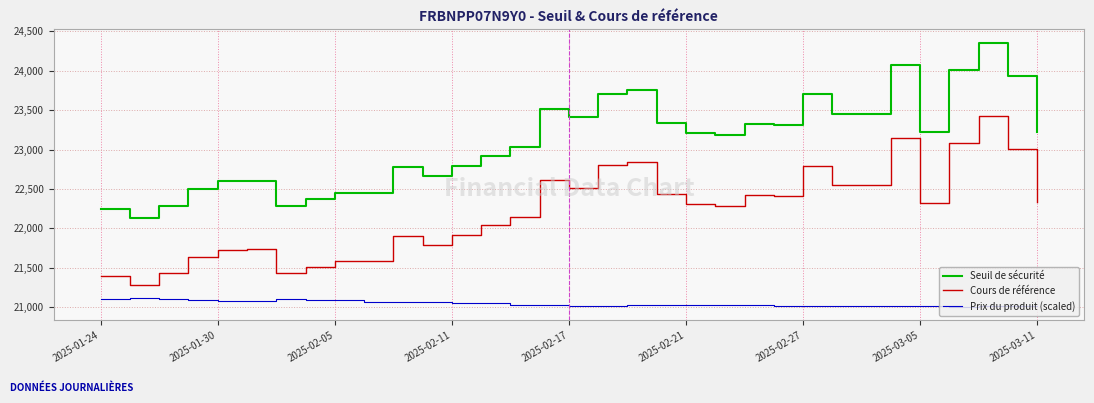

Which series has the largest range (max minus min)?

Seuil de sécurité